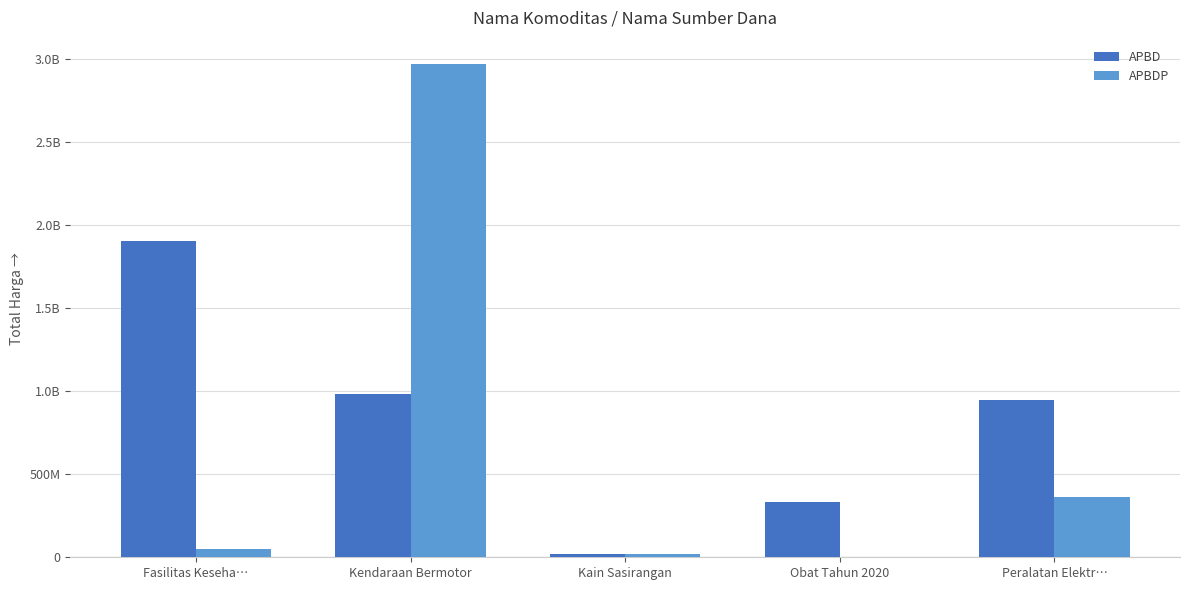

What is the difference between the APBDP values at Kain Sasirangan and Peralatan Elektr…?

346727800